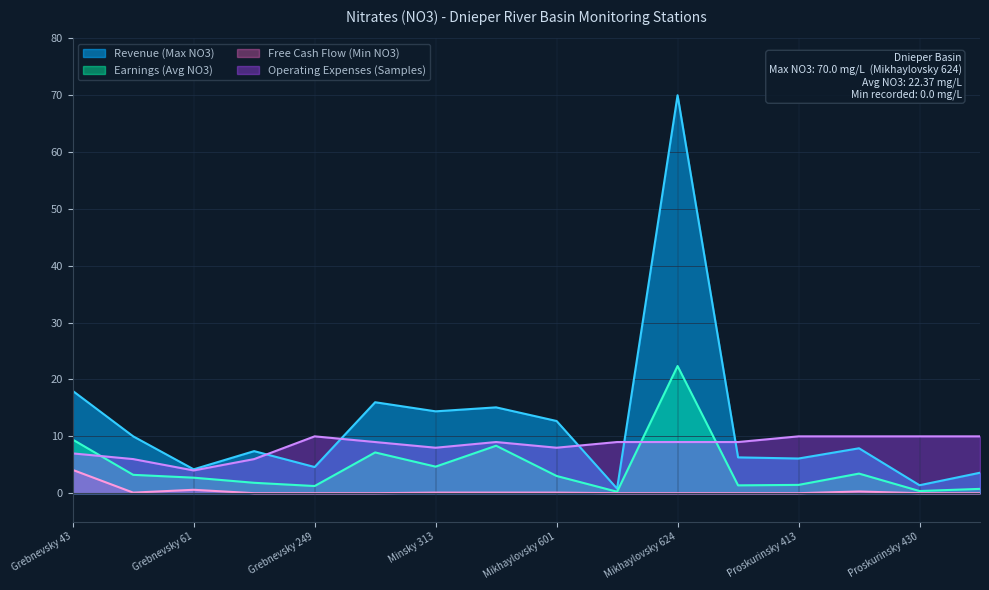

True or false: Revenue (Max NO3) and Earnings (Avg NO3) cross at least once.

False